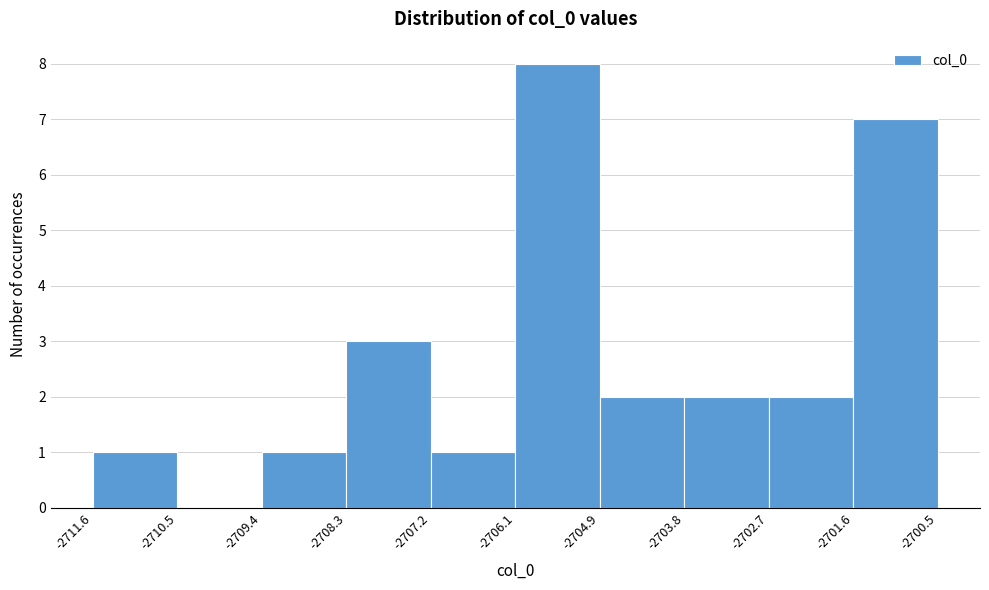

Reading left to right, transcribe this chart: for each bar, give the range it covers on the x-axis and its height. The values are not printed on the chart, so give them approximately, as read against the axis.

-2711.6 to -2710.5: 1
-2710.5 to -2709.4: 0
-2709.4 to -2708.3: 1
-2708.3 to -2707.2: 3
-2707.2 to -2706.1: 1
-2706.1 to -2704.9: 8
-2704.9 to -2703.8: 2
-2703.8 to -2702.7: 2
-2702.7 to -2701.6: 2
-2701.6 to -2700.5: 7